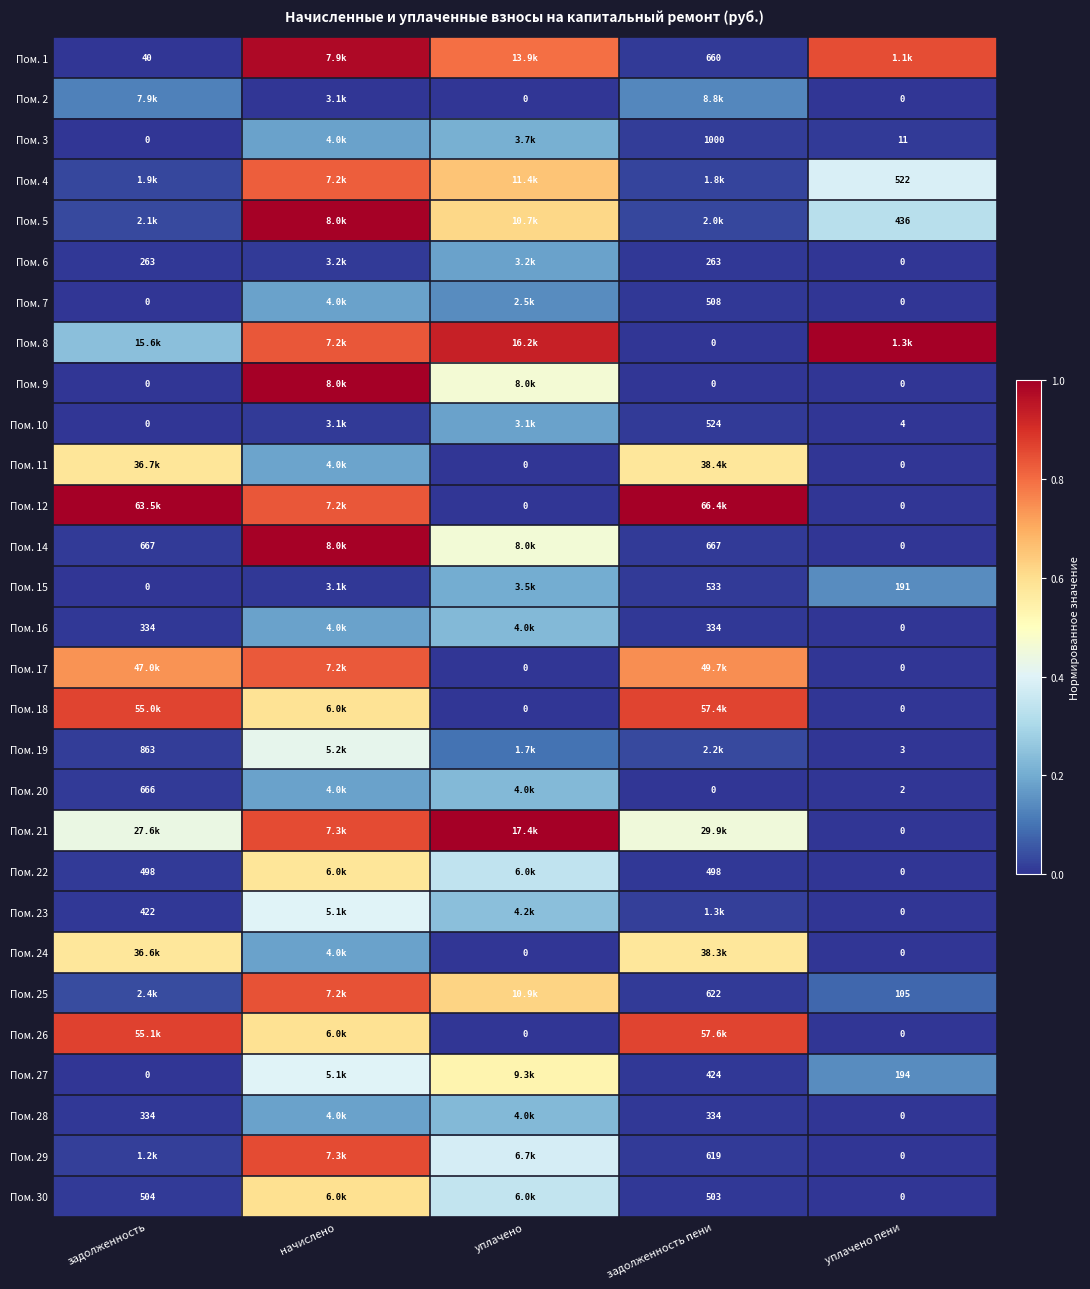

How many categories are shown in the chart?

5